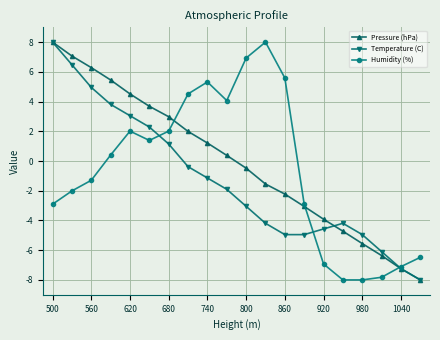

Reading right to left, extract all data points from this chart.

Pressure (hPa): -8.0	-7.2	-6.4	-5.6	-4.7	-3.9	-3.1	-2.2	-1.5	-0.5	0.4	1.2	2.0	3.0	3.7	4.5	5.5	6.3	7.1	8.0
Temperature (C): -8.0	-7.2	-6.1	-5.0	-4.2	-4.6	-5.0	-5.0	-4.2	-3.0	-1.9	-1.1	-0.4	1.1	2.3	3.0	3.8	5.0	6.5	8.0
Humidity (%): -6.5	-7.1	-7.8	-8.0	-8.0	-6.9	-2.9	5.6	8.0	6.9	4.1	5.3	4.5	2.0	1.4	2.0	0.4	-1.3	-2.0	-2.9